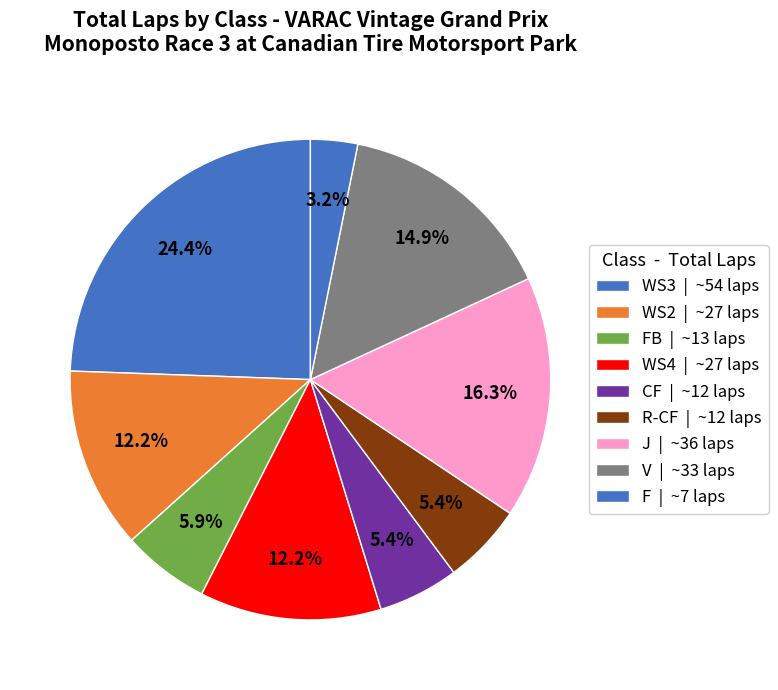

Count the number of slices in the pie.

9